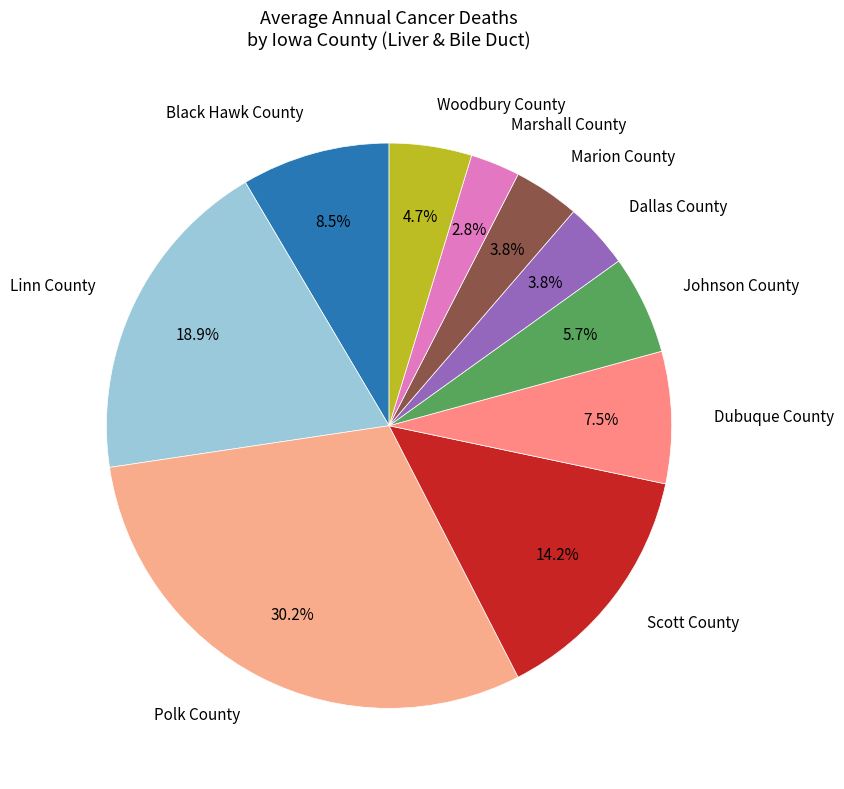

How much of the chart is everything except Scott County?

85.8%